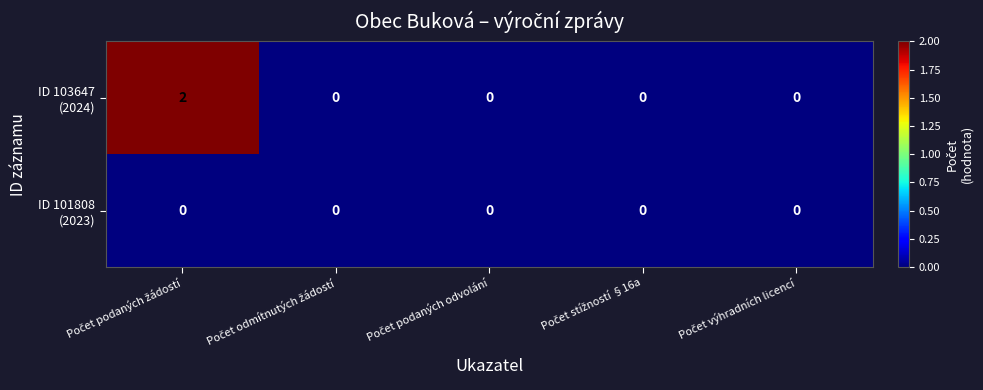

How many data points does each series have?

5